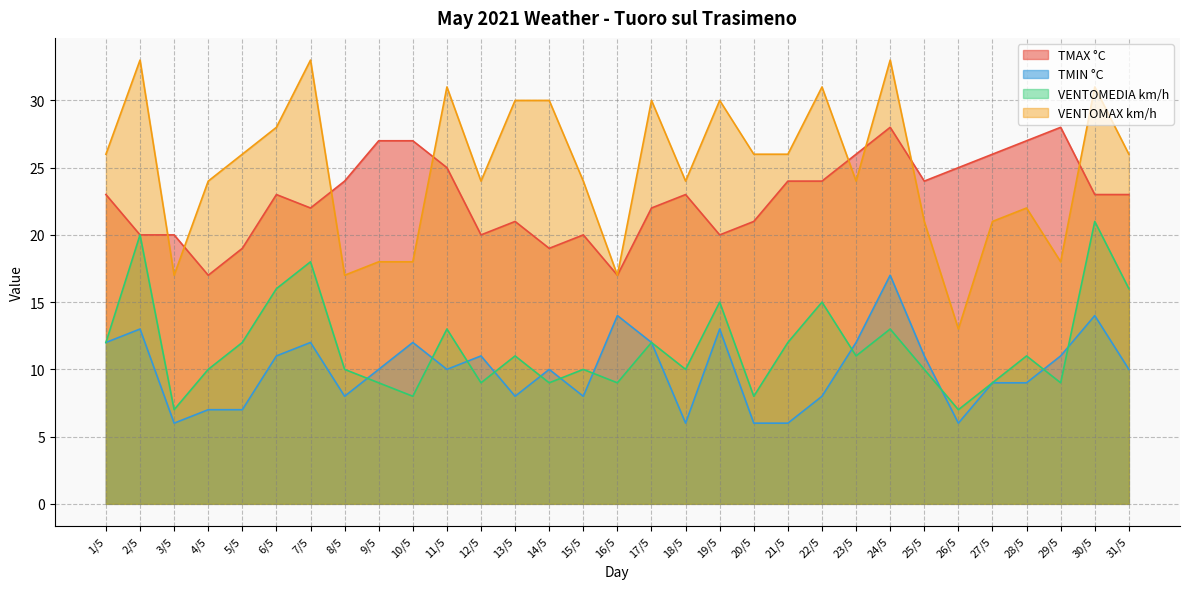

Where is the first local maximum for TMIN °C?

2/5